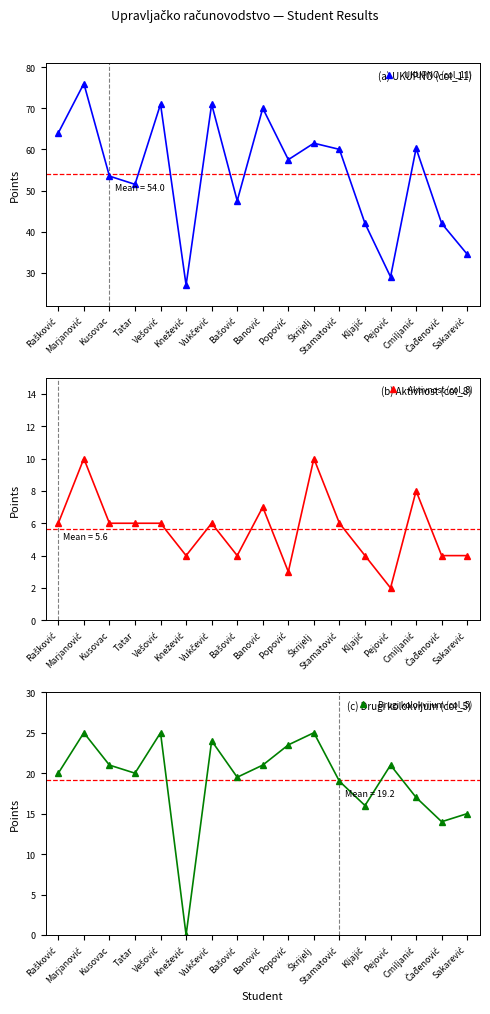

What position from the right is Pejović?

4